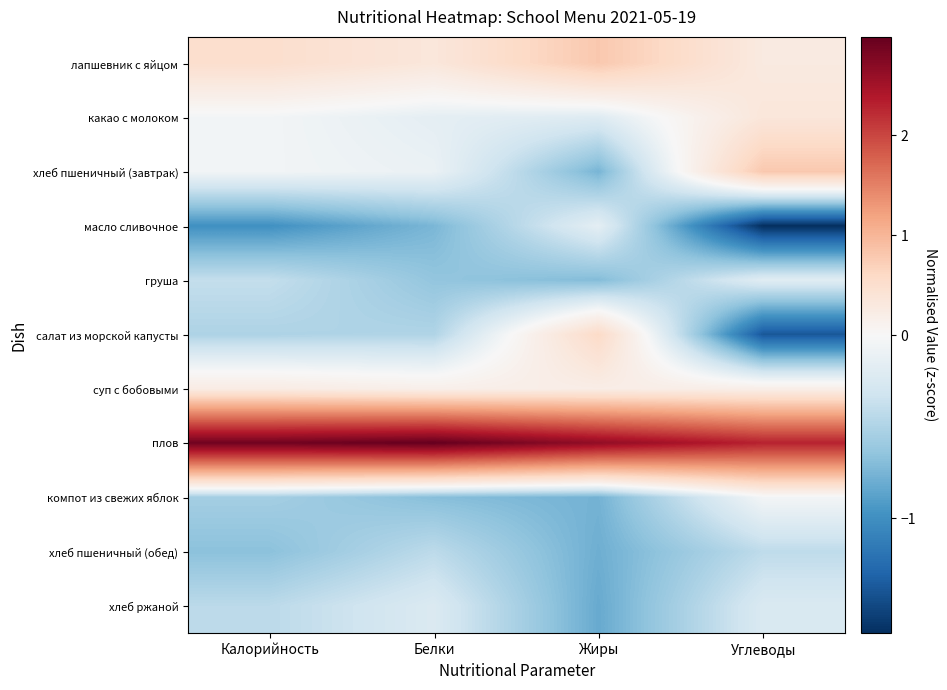

What is the spread (max minus min) of values at Калорийность?

3.9